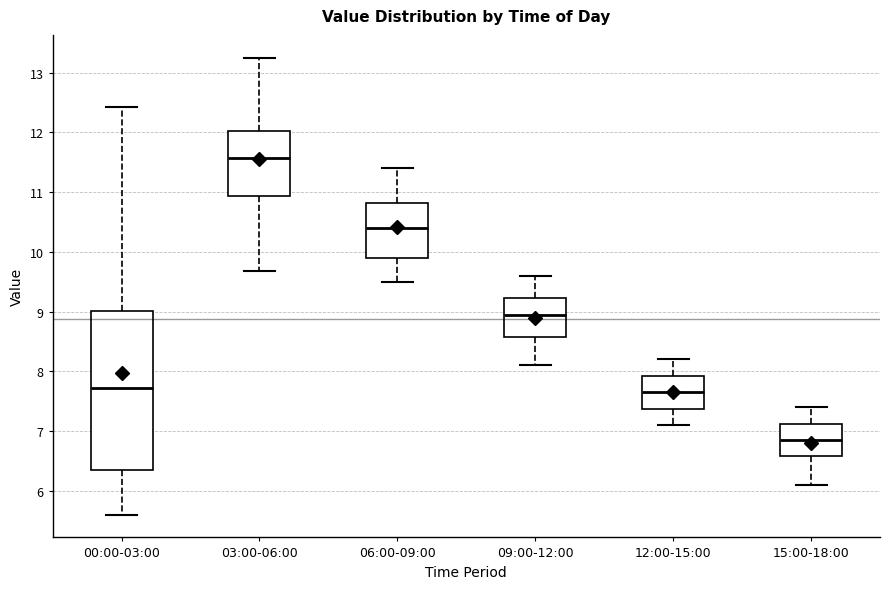

Where does the lower whisker of the box for 03:00-06:00 end on the y-axis? The values are not printed on the chart, so give them approximately, as read against the axis.

9.7